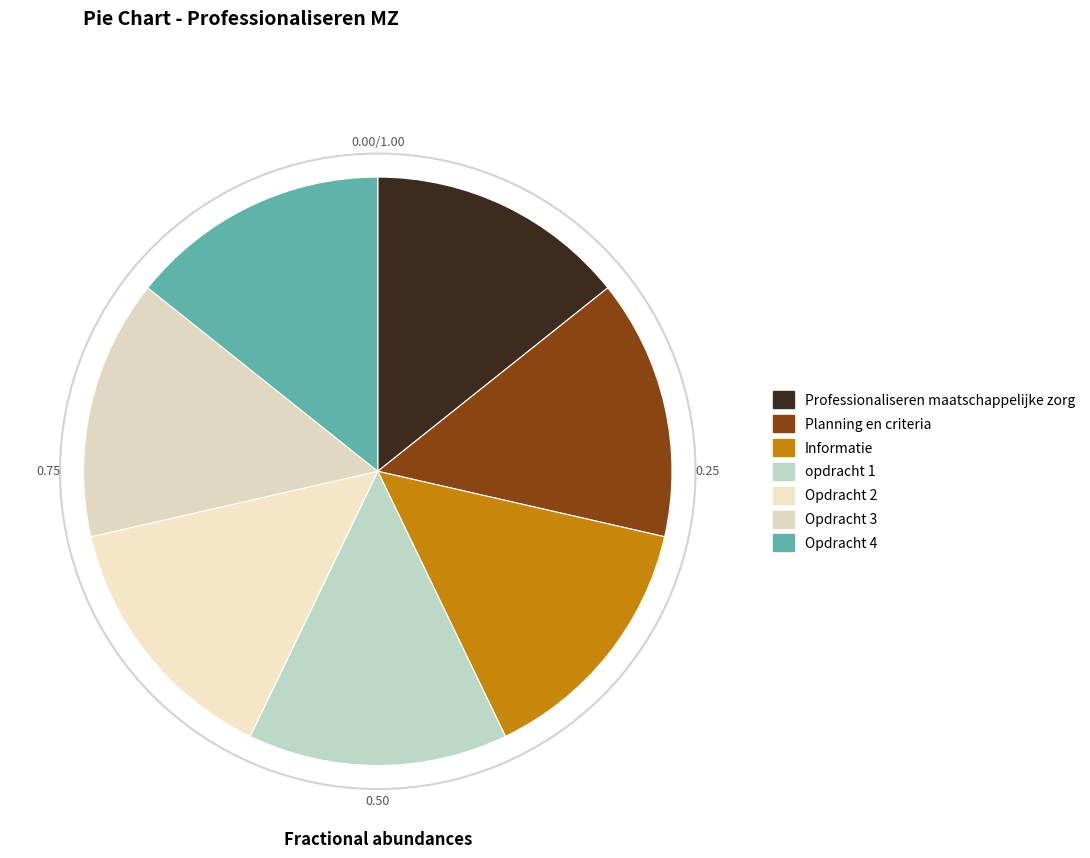

Count the number of slices in the pie.

7